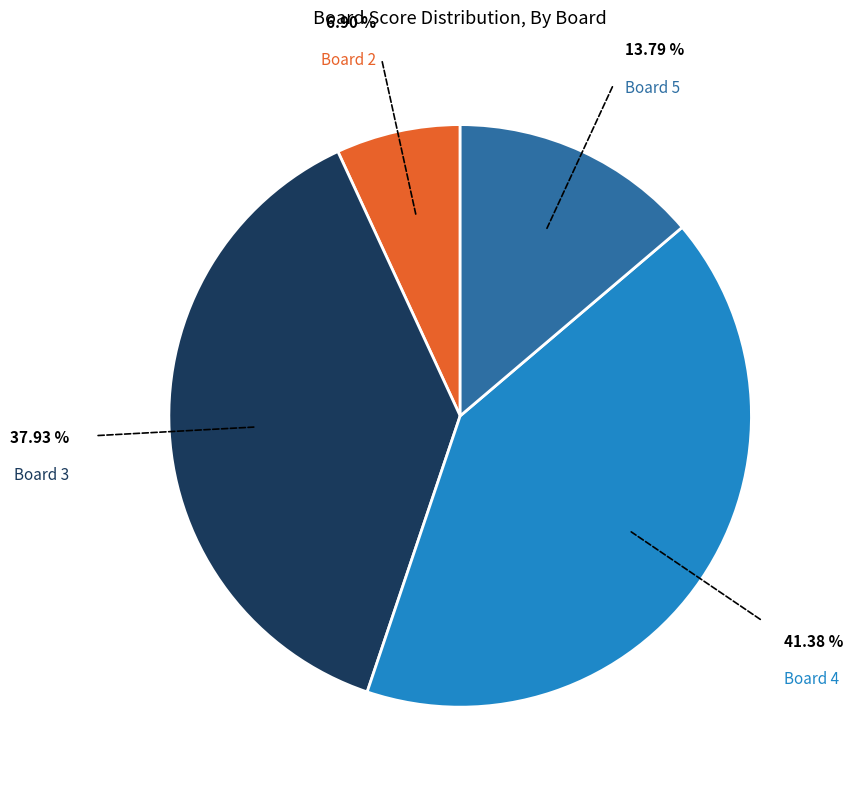

Count the number of slices in the pie.

4